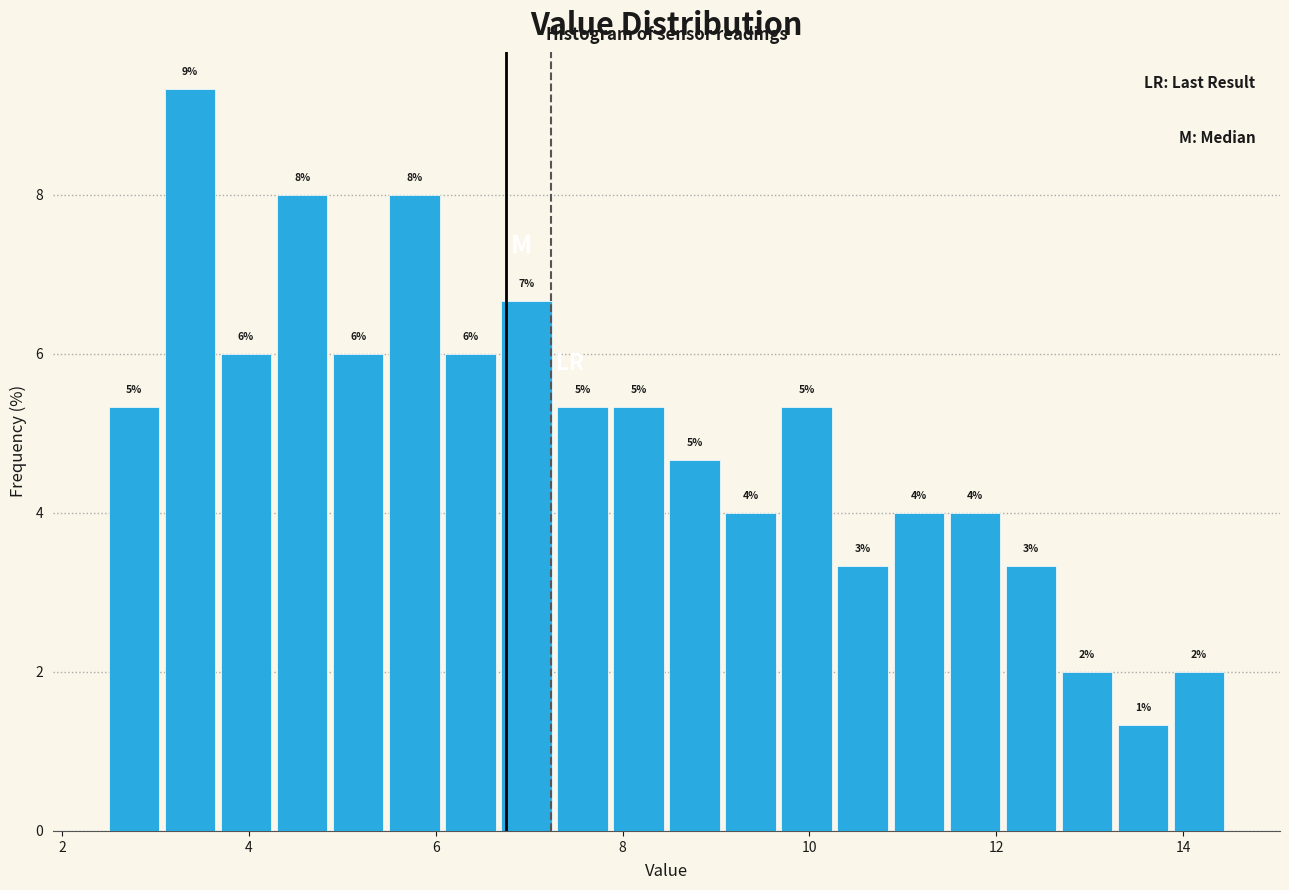

Around what value on the x-axis is the tallest bar? Give the approximate position of its centre, as read against the axis.

3.4